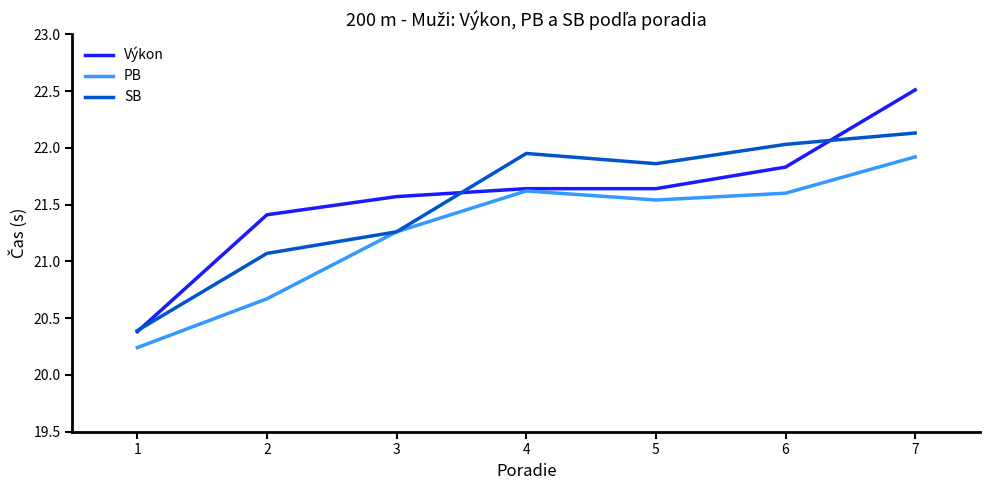

Does the chart display data point markers on the line(s)?

No